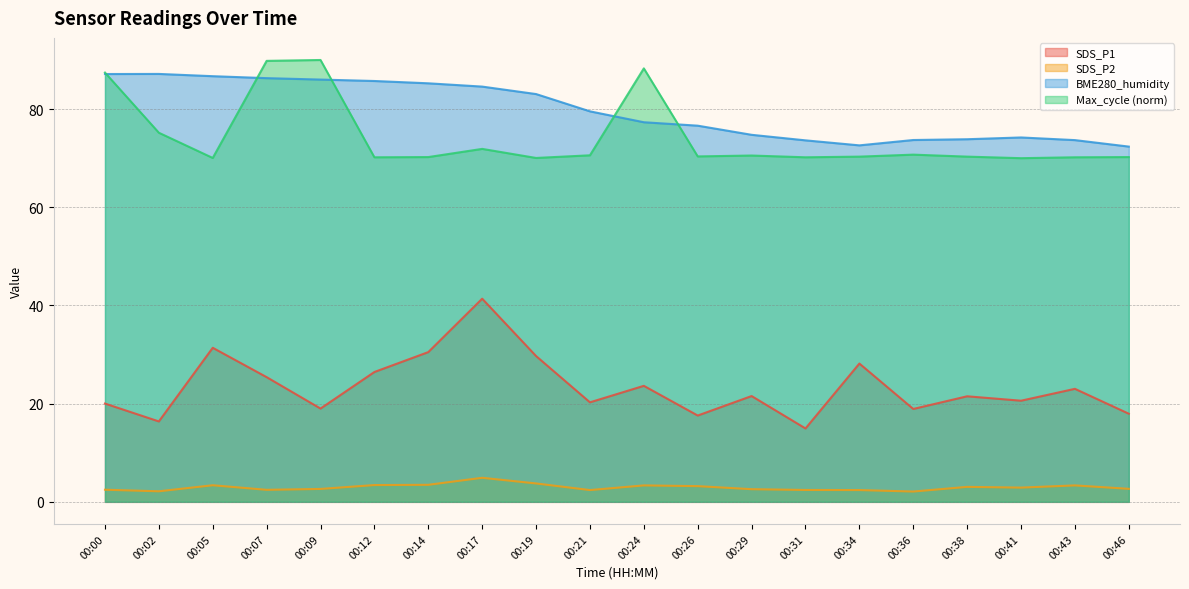

Is it true that Max_cycle equals 70.2 at 00:46?

True